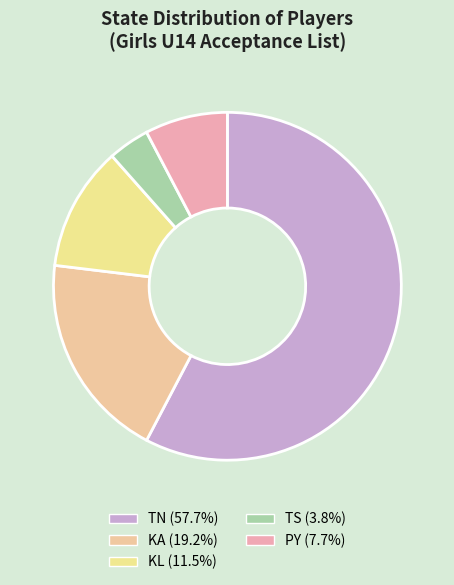

What is the smallest slice in the pie chart?

TS